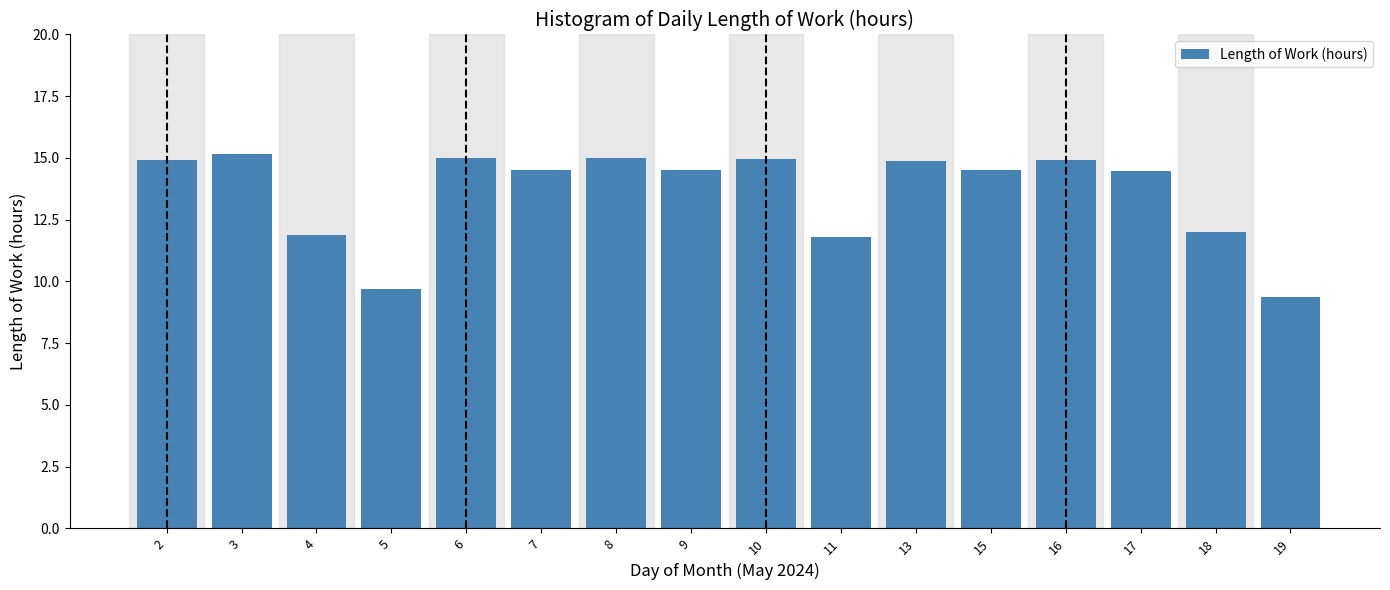

What is the difference between the second highest and second lowest values?

5.3